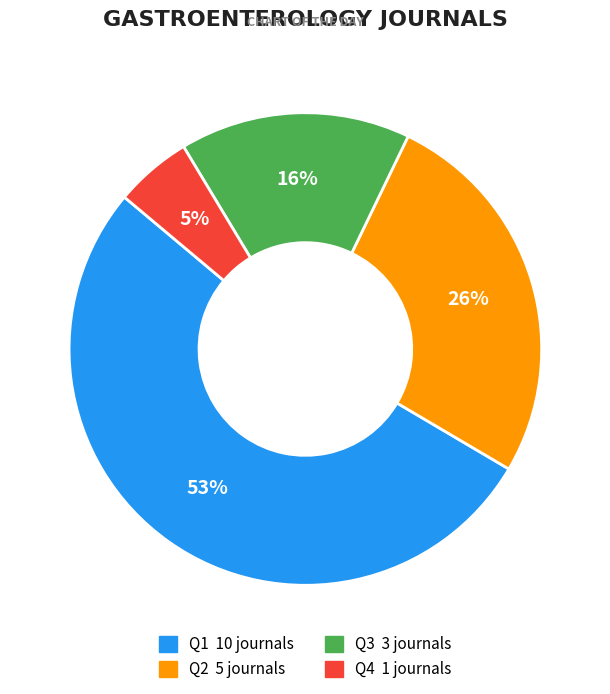

Combined, do Q4 and Q1 account for over 50%?

Yes